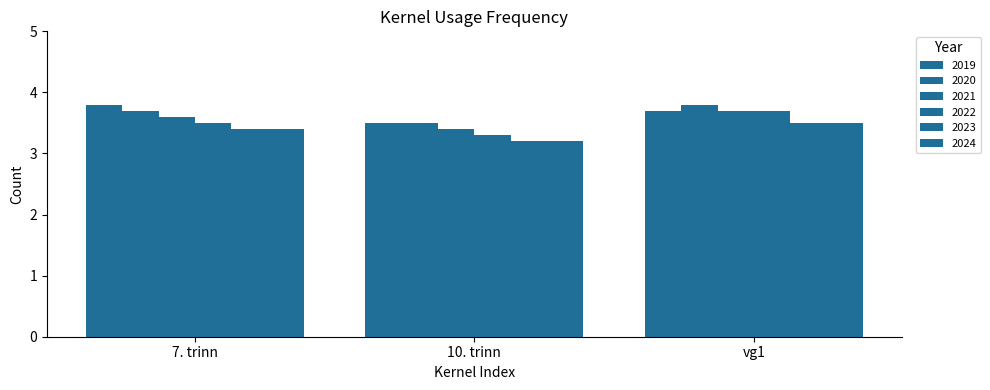

Reading right to left, extract all data points from this chart.

2019: 3.7	3.5	3.8
2020: 3.8	3.5	3.7
2021: 3.7	3.4	3.6
2022: 3.7	3.3	3.5
2023: 3.5	3.2	3.4
2024: 3.5	3.2	3.4